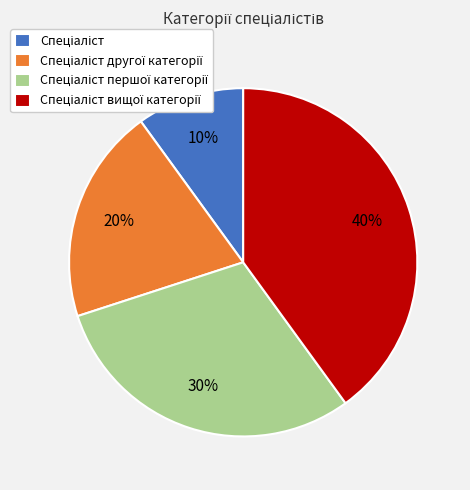

To the nearest percent, what is the average slice percentage?

25%